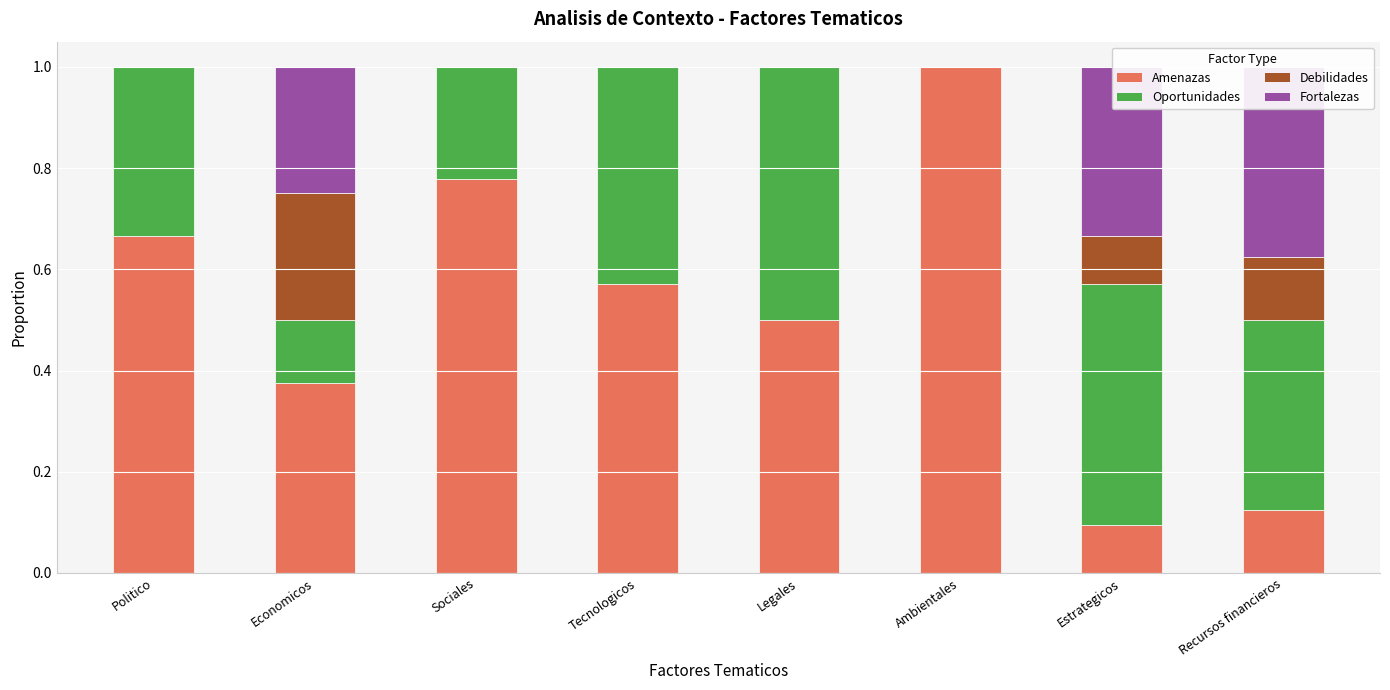

Rank the series by their maximum value, from highest to lowest.

Amenazas, Oportunidades, Fortalezas, Debilidades